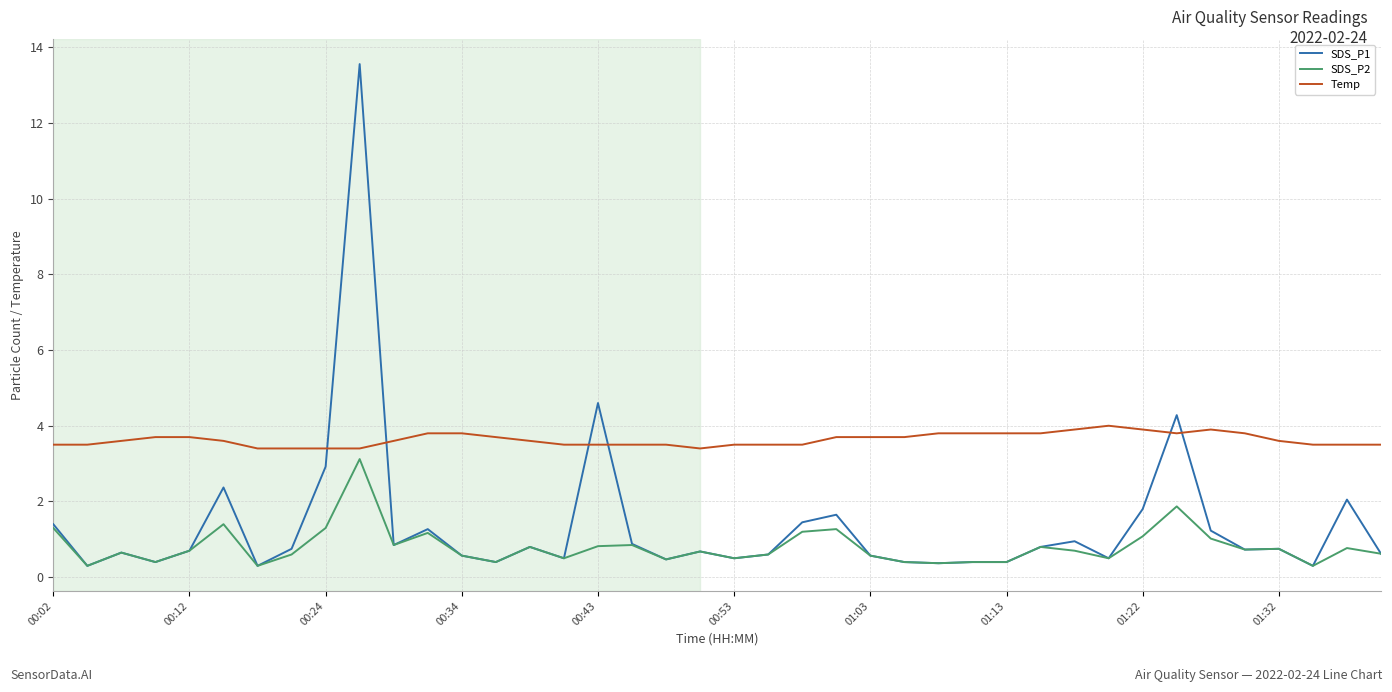

Rank the series by their average value, from highest to lowest.

Temp, SDS_P1, SDS_P2